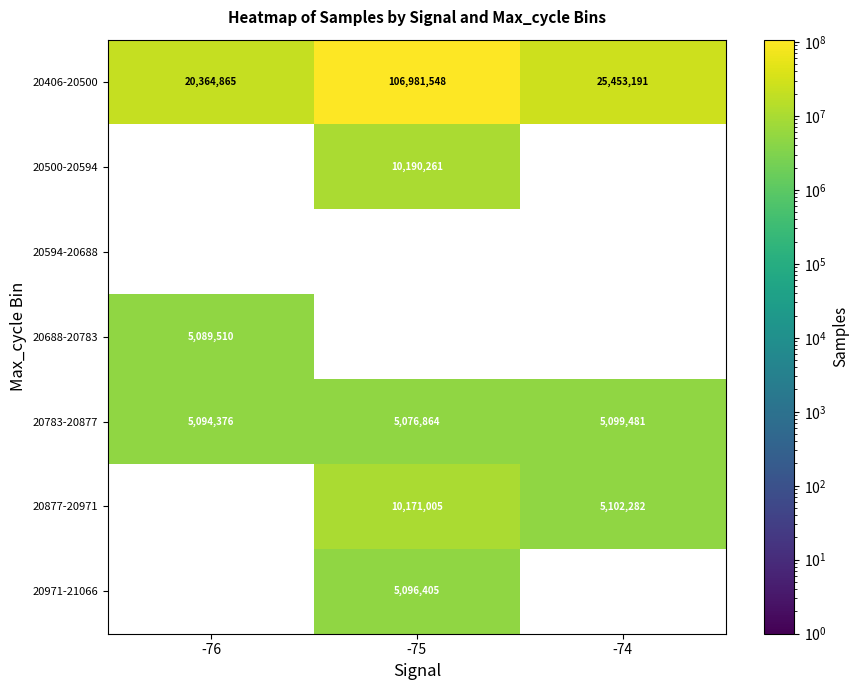

The value of 20688-20783 at -76 is 8516899.3. True or false?

False